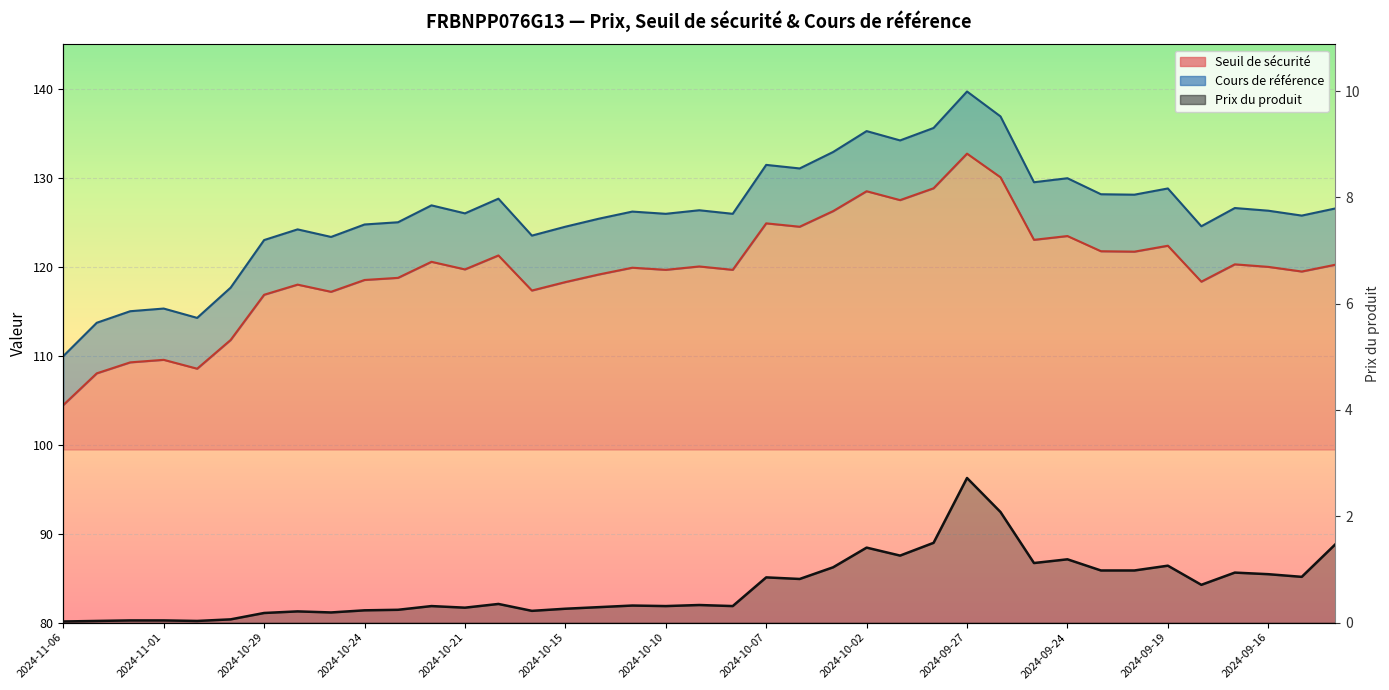

Is it true that Seuil de sécurité equals 118.3 at 2024-09-18?

True